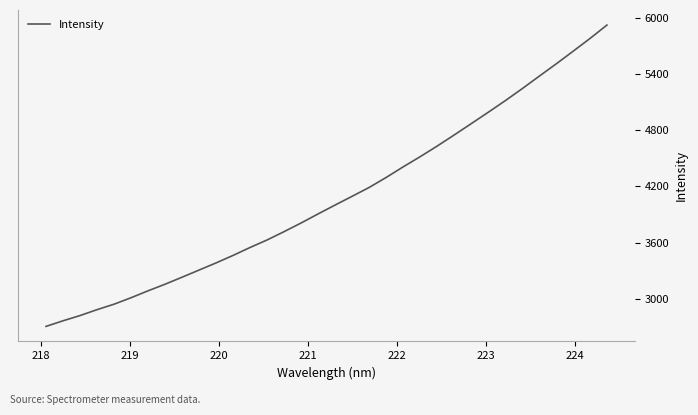

What is the greatest value displayed?

5928.9